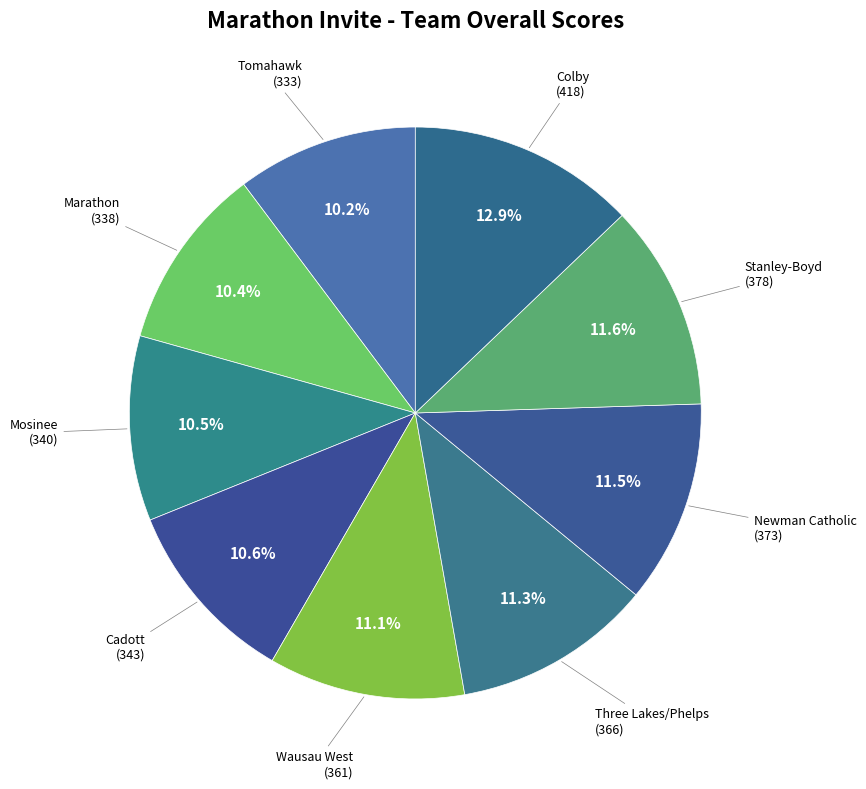

How many segments does this pie chart have?

9